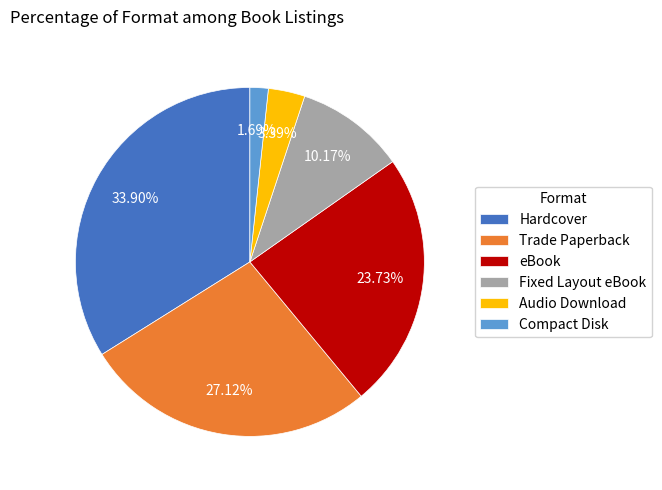

To the nearest percent, what is the combined percentage of Compact Disk and Fixed Layout eBook?

12%